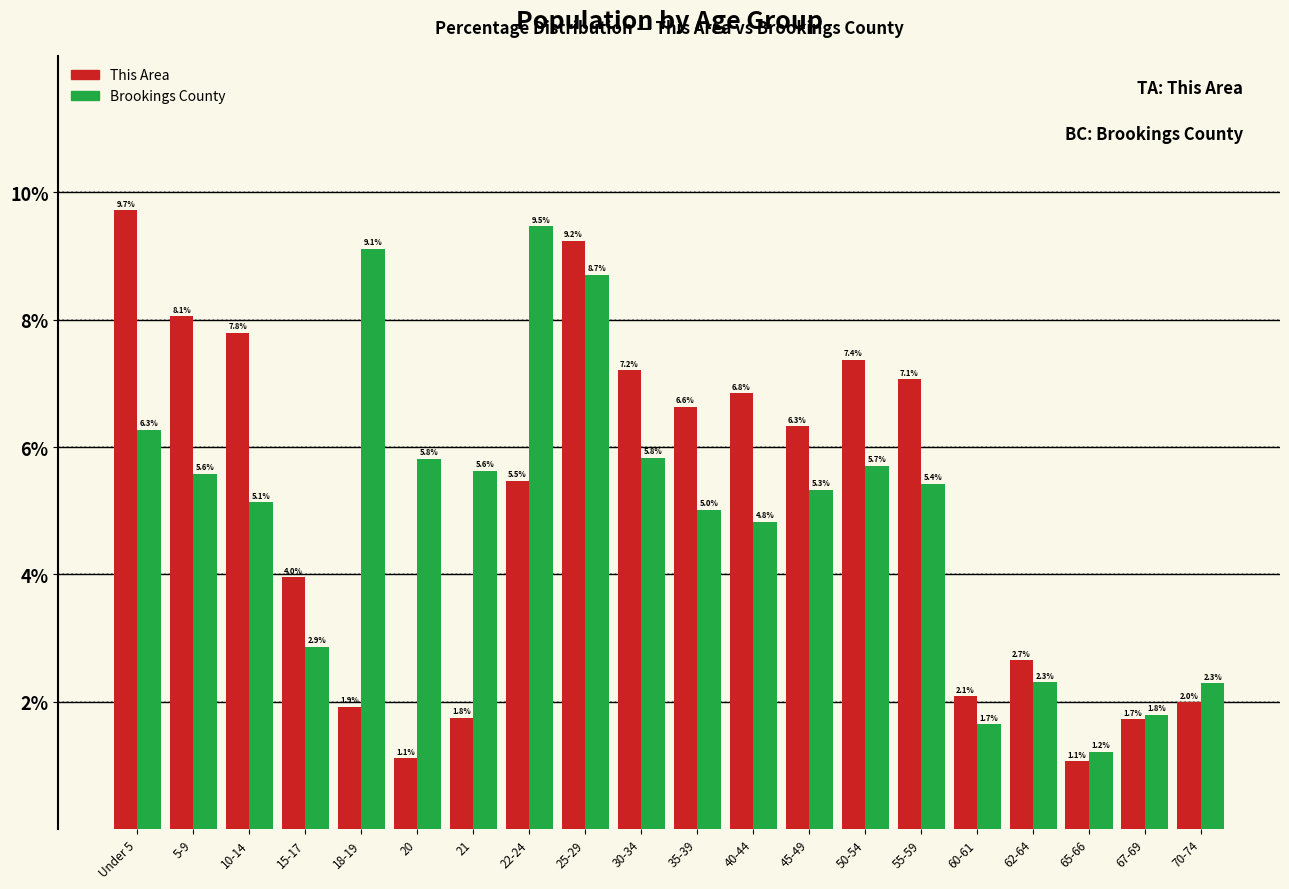

Reading right to left, what are all the values shown in this chart?

This Area: 2.0	1.7	1.1	2.7	2.1	7.1	7.4	6.3	6.8	6.6	7.2	9.2	5.5	1.8	1.1	1.9	4.0	7.8	8.1	9.7
Brookings County: 2.3	1.8	1.2	2.3	1.7	5.4	5.7	5.3	4.8	5.0	5.8	8.7	9.5	5.6	5.8	9.1	2.9	5.1	5.6	6.3